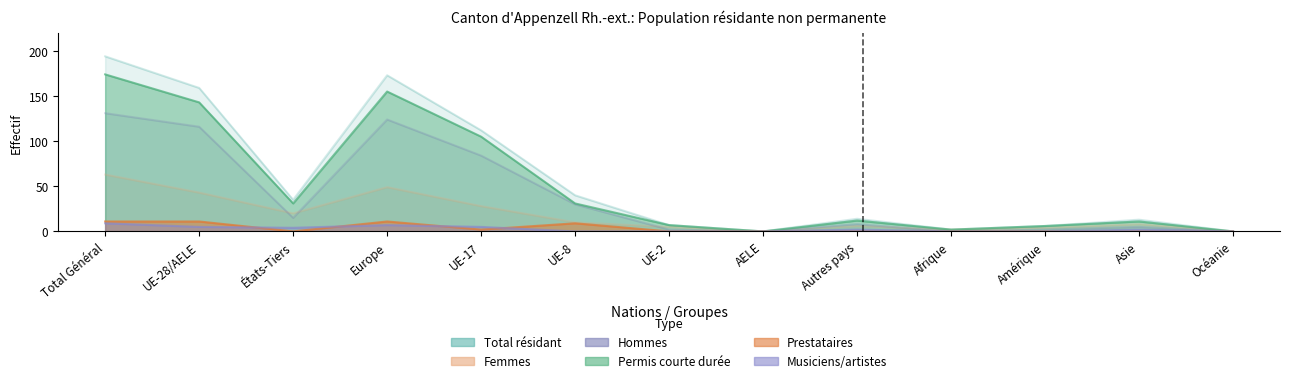

Reading left to right, what are all the values shown in this chart?

Total (col_1): Total Général=194	UE-28/AELE=159	États-Tiers=35	Europe=173	UE-17=112	UE-8=40	UE-2=7	AELE=0	Autres pays=14	Afrique=2	Amérique=6	Asie=13	Océanie=0
Femmes (col_2): Total Général=63	UE-28/AELE=43	États-Tiers=20	Europe=49	UE-17=28	UE-8=10	UE-2=5	AELE=0	Autres pays=6	Afrique=2	Amérique=4	Asie=8	Océanie=0
Hommes (col_3): Total Général=131	UE-28/AELE=116	États-Tiers=15	Europe=124	UE-17=84	UE-8=30	UE-2=2	AELE=0	Autres pays=8	Afrique=0	Amérique=2	Asie=5	Océanie=0
Permis courte durée Total (col_4): Total Général=174	UE-28/AELE=143	États-Tiers=31	Europe=155	UE-17=105	UE-8=31	UE-2=7	AELE=0	Autres pays=12	Afrique=2	Amérique=6	Asie=11	Océanie=0
Prestataires Total (col_7): Total Général=11	UE-28/AELE=11	États-Tiers=0	Europe=11	UE-17=2	UE-8=9	UE-2=0	AELE=0	Autres pays=0	Afrique=0	Amérique=0	Asie=0	Océanie=0
Musiciens Total (col_10): Total Général=9	UE-28/AELE=5	États-Tiers=4	Europe=7	UE-17=5	UE-8=0	UE-2=0	AELE=0	Autres pays=2	Afrique=0	Amérique=0	Asie=2	Océanie=0